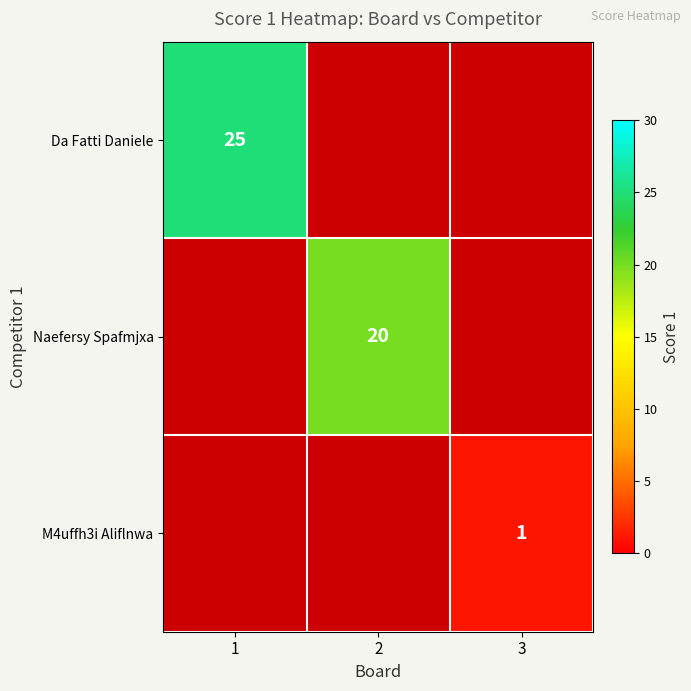

Is it true that M4uffh3i Aliflnwa equals 1 at 3?

True